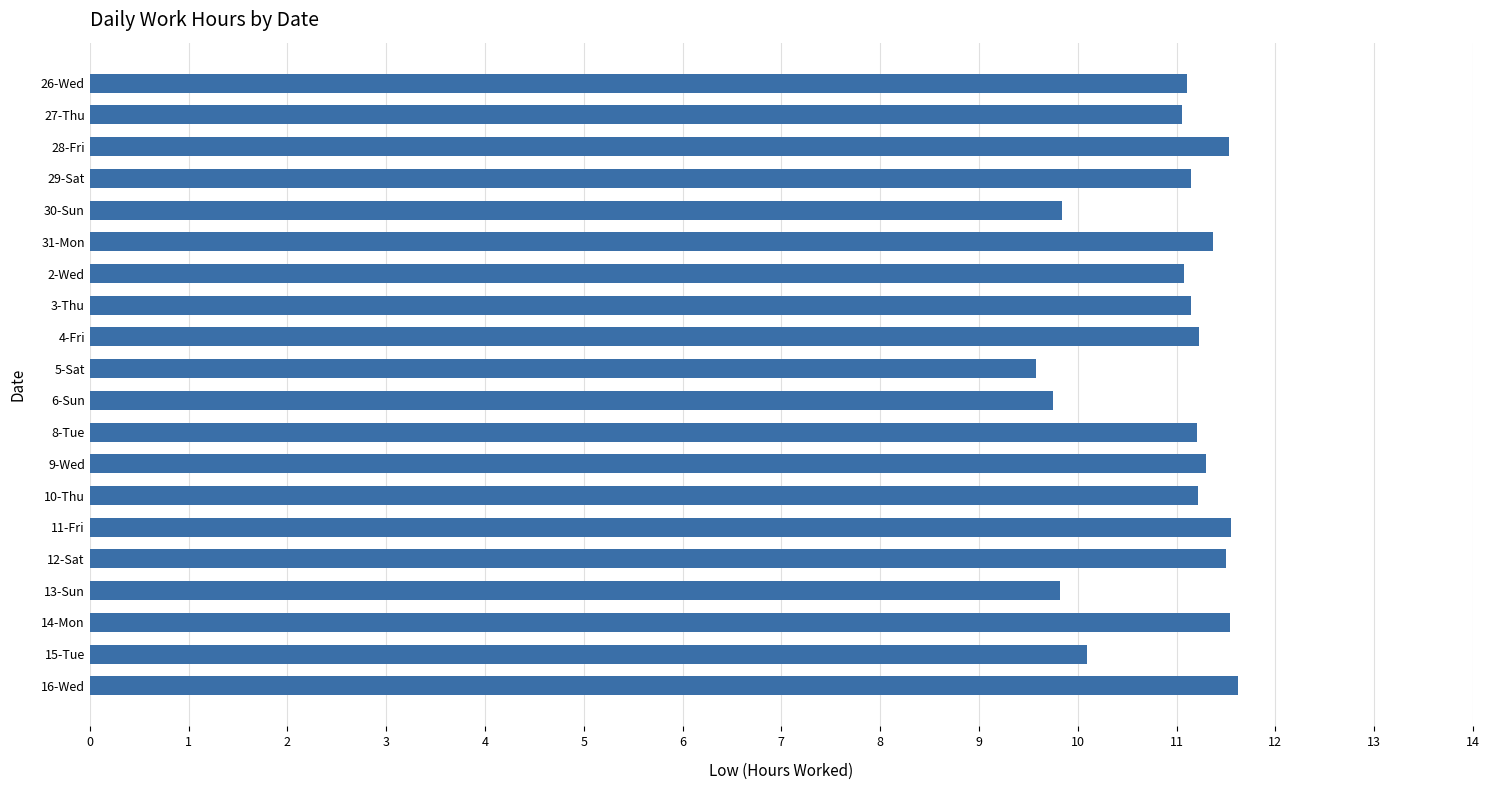

What is the label of the 11th bar from the top?

6-Sun